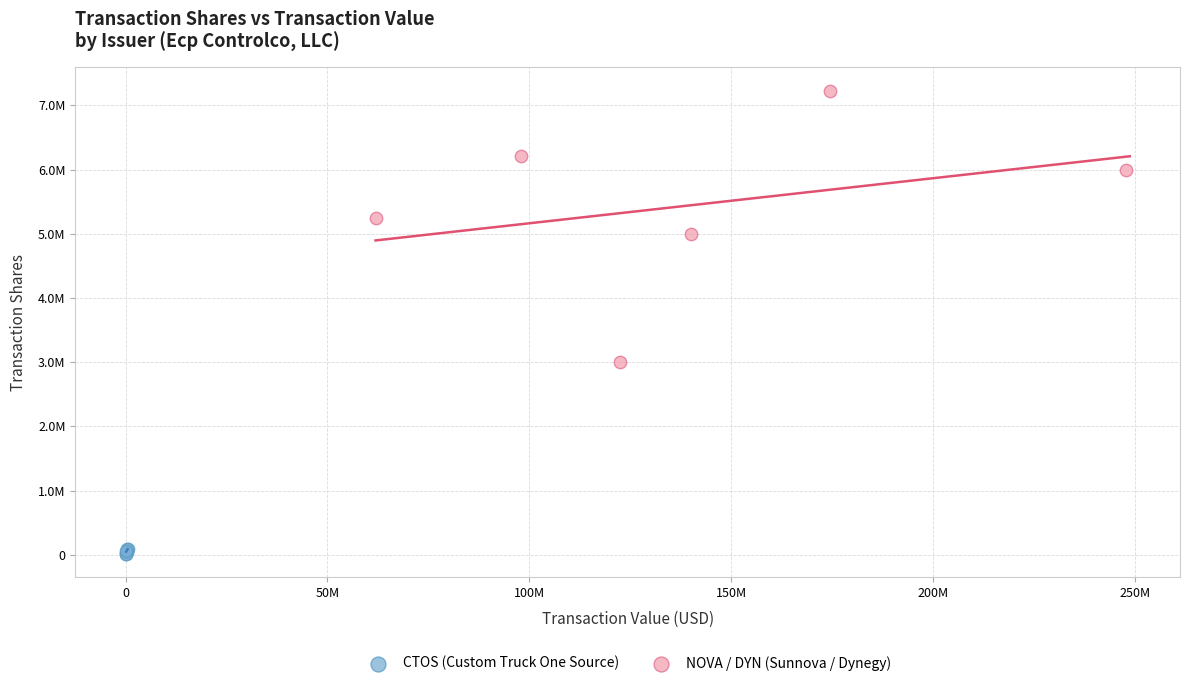

Which series has the widest spread of Y values?

NOVA / DYN (Sunnova / Dynegy)